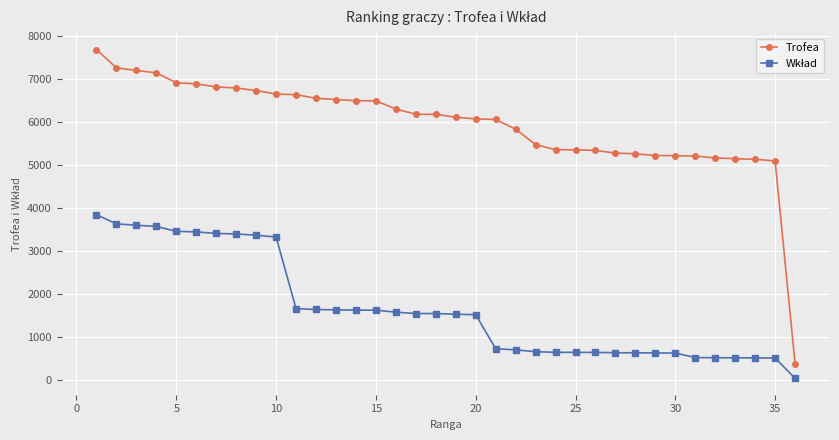

Which series has the largest range (max minus min)?

Trofea